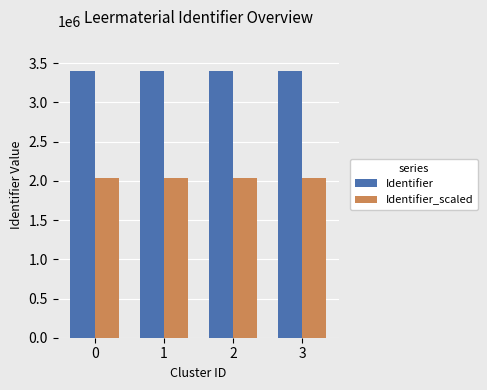

True or false: Identifier has a value of 3397587 at 0.

True